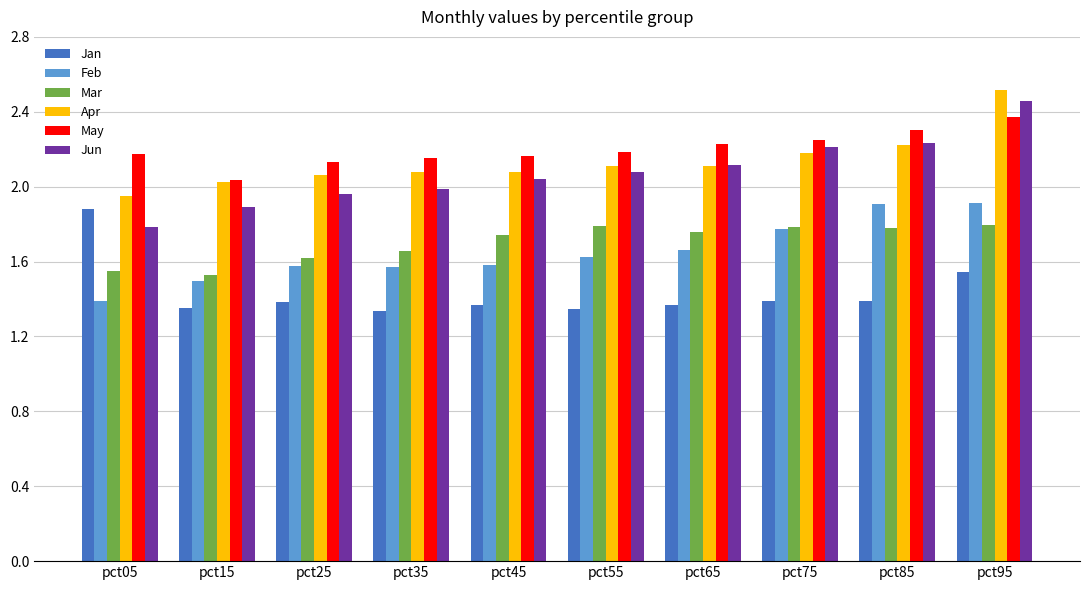

The May series shows 3.6 at pct15. True or false?

False